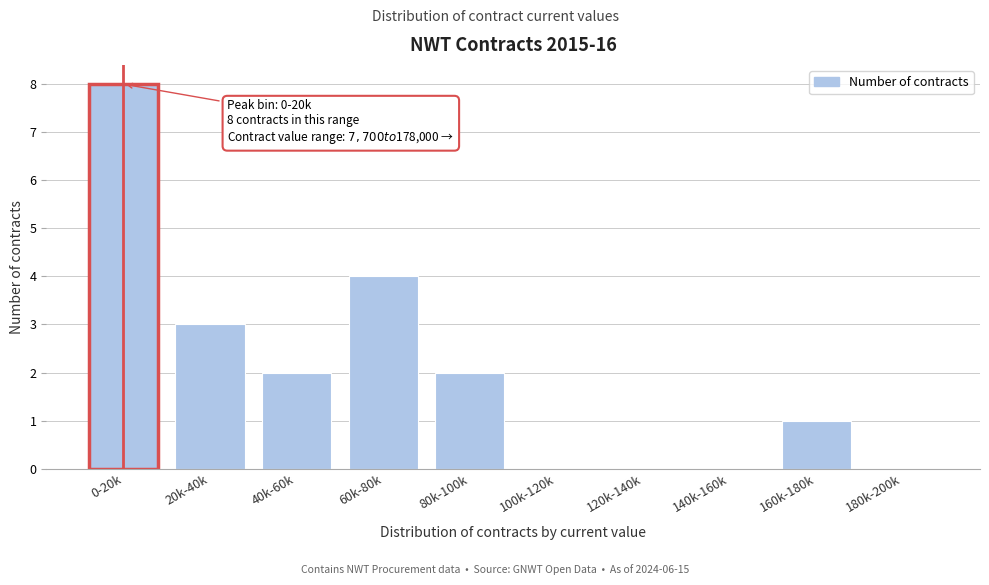

Reading right to left, transcribe all the data shown in this chart.

180k-200k=0	160k-180k=1	140k-160k=0	120k-140k=0	100k-120k=0	80k-100k=2	60k-80k=4	40k-60k=2	20k-40k=3	0-20k=8